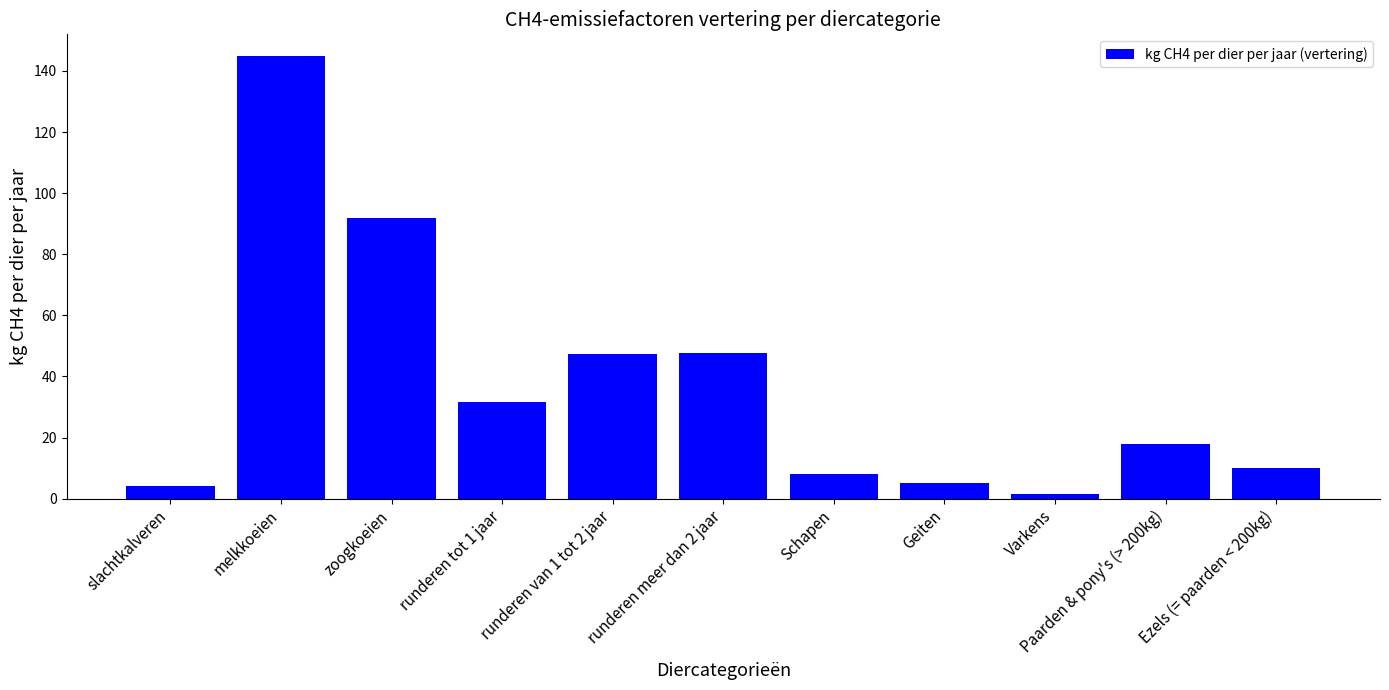

What is the minimum value shown in the chart?

1.5